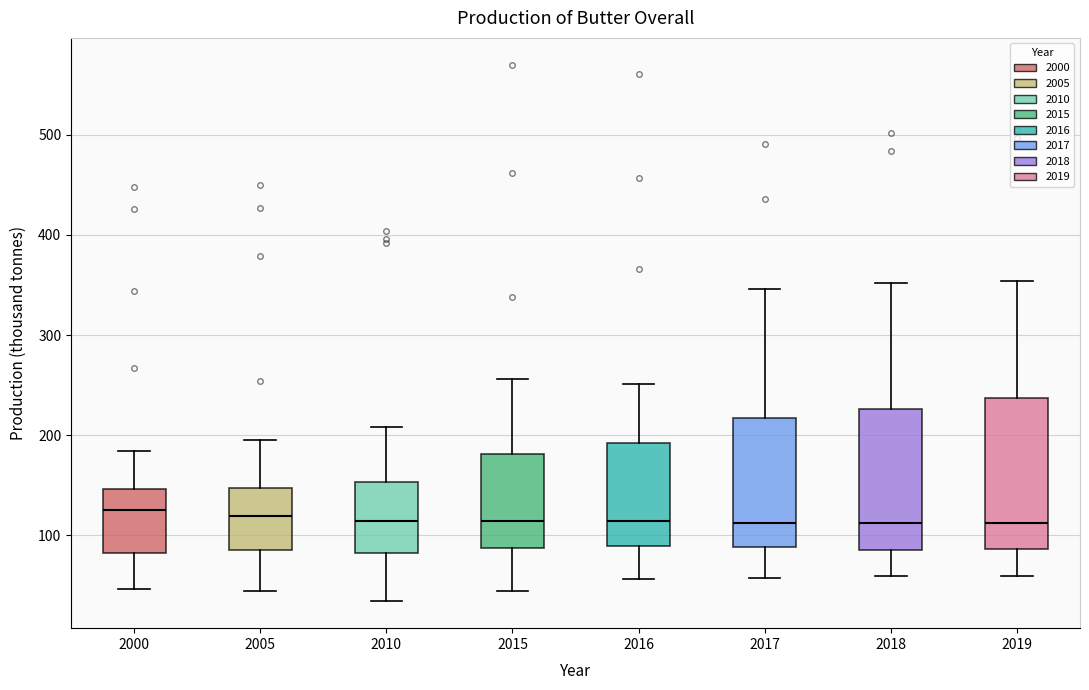

Where does the median line of the box at x = 2005 sit on the y-axis? The values are not printed on the chart, so give them approximately, as read against the axis.

120